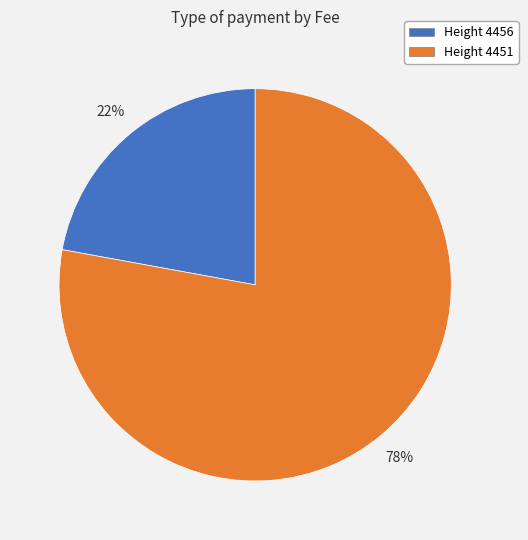

Does any single category account for the majority?

Yes